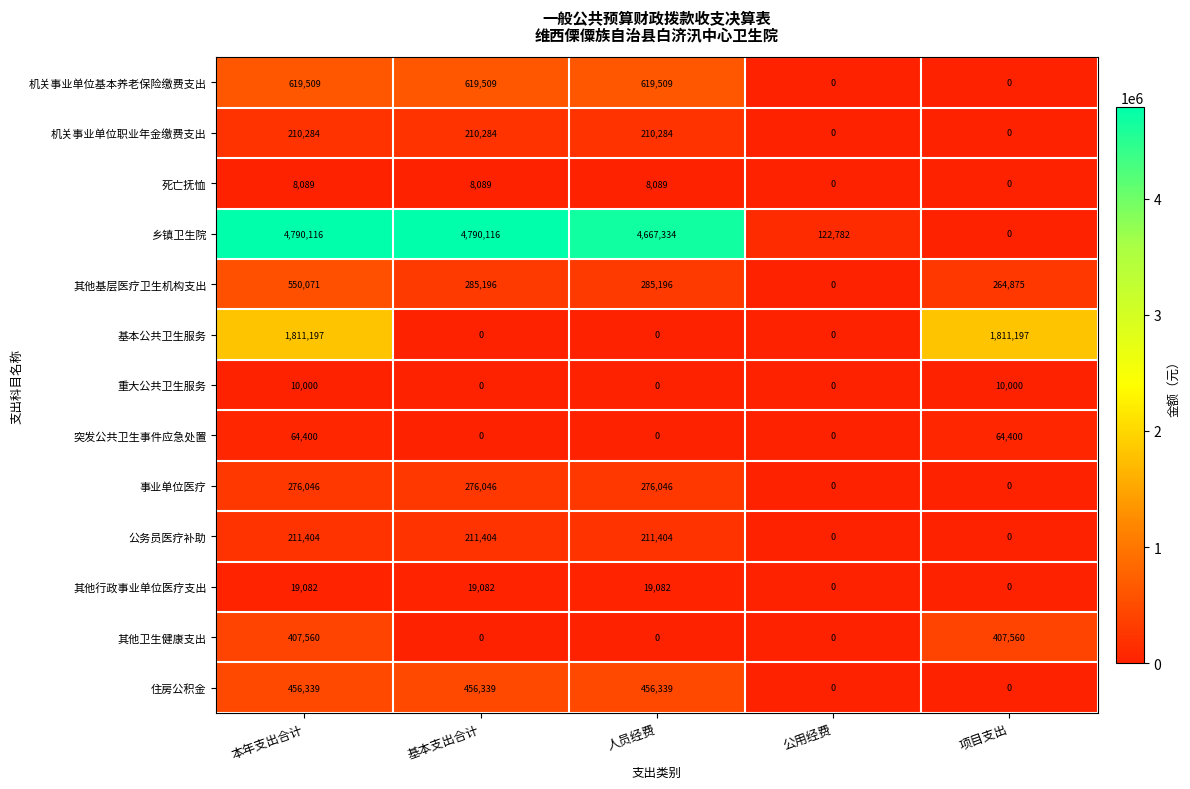

At 本年支出合计, list the series in order from largest to smallest.

乡镇卫生院, 基本公共卫生服务, 机关事业单位基本养老保险缴费支出, 其他基层医疗卫生机构支出, 住房公积金, 其他卫生健康支出, 事业单位医疗, 公务员医疗补助, 机关事业单位职业年金缴费支出, 突发公共卫生事件应急处置, 其他行政事业单位医疗支出, 重大公共卫生服务, 死亡抚恤